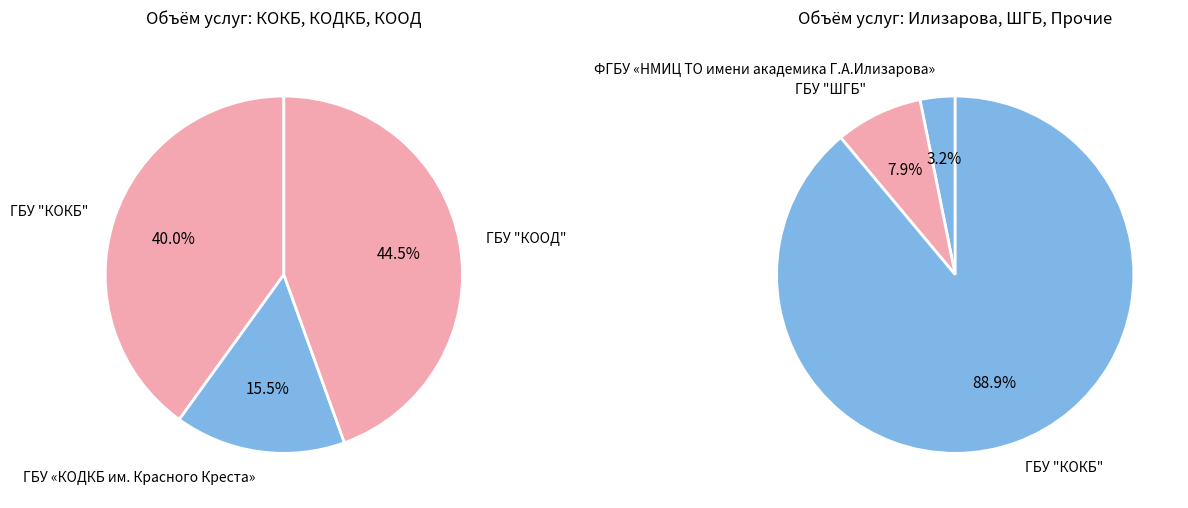

How much of the chart is everything except ГБУ "КОКБ"?

64.4%